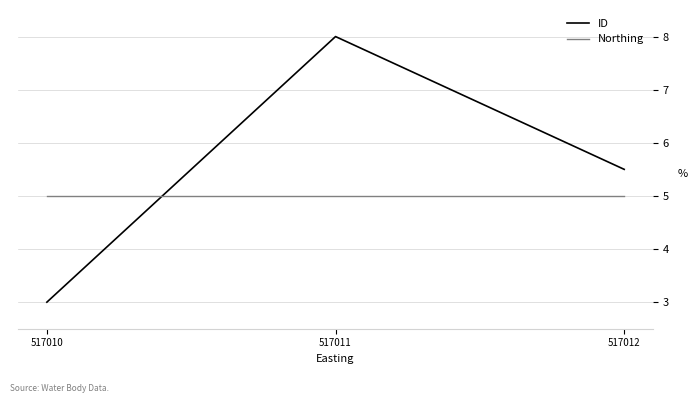

How many lines are shown in the chart?

2